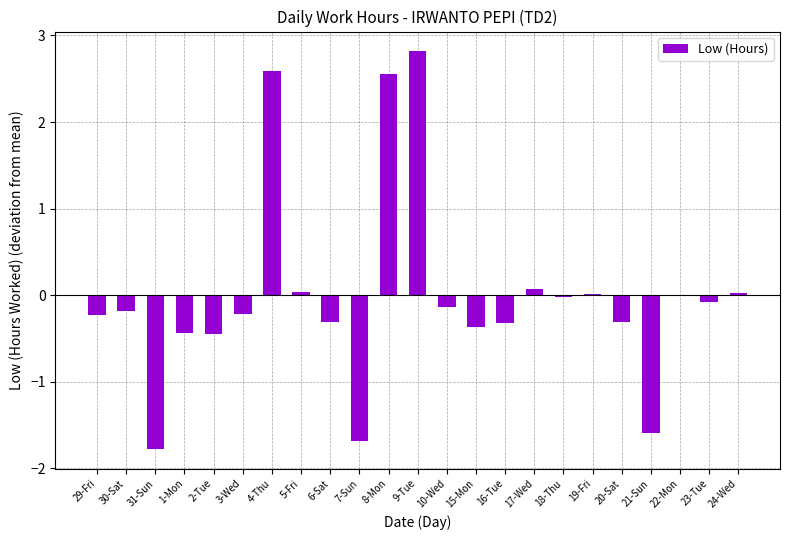

True or false: the data shows 4.0 at 8-Mon.

False